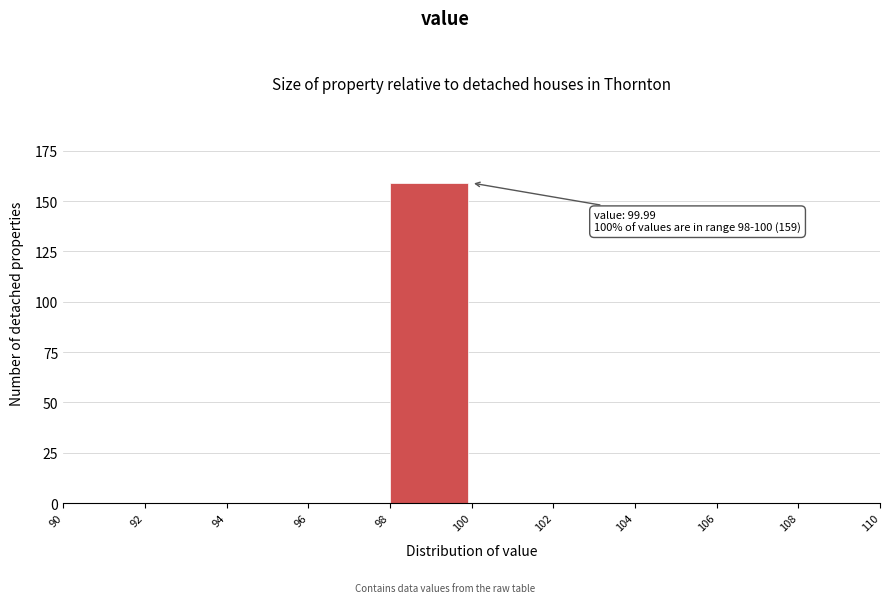

Over which range of the x-axis is the bar tallest?

98 to 100